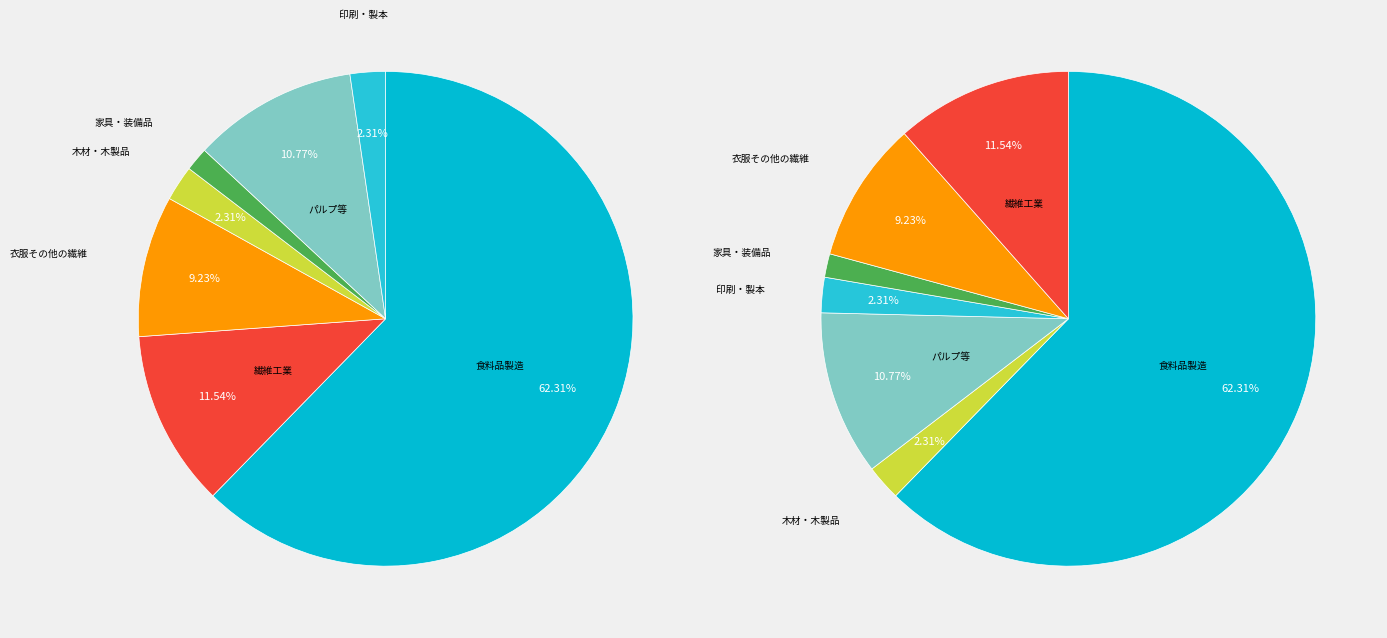

To the nearest percent, what is the difference between the largest and smallest slice percentages?

61%